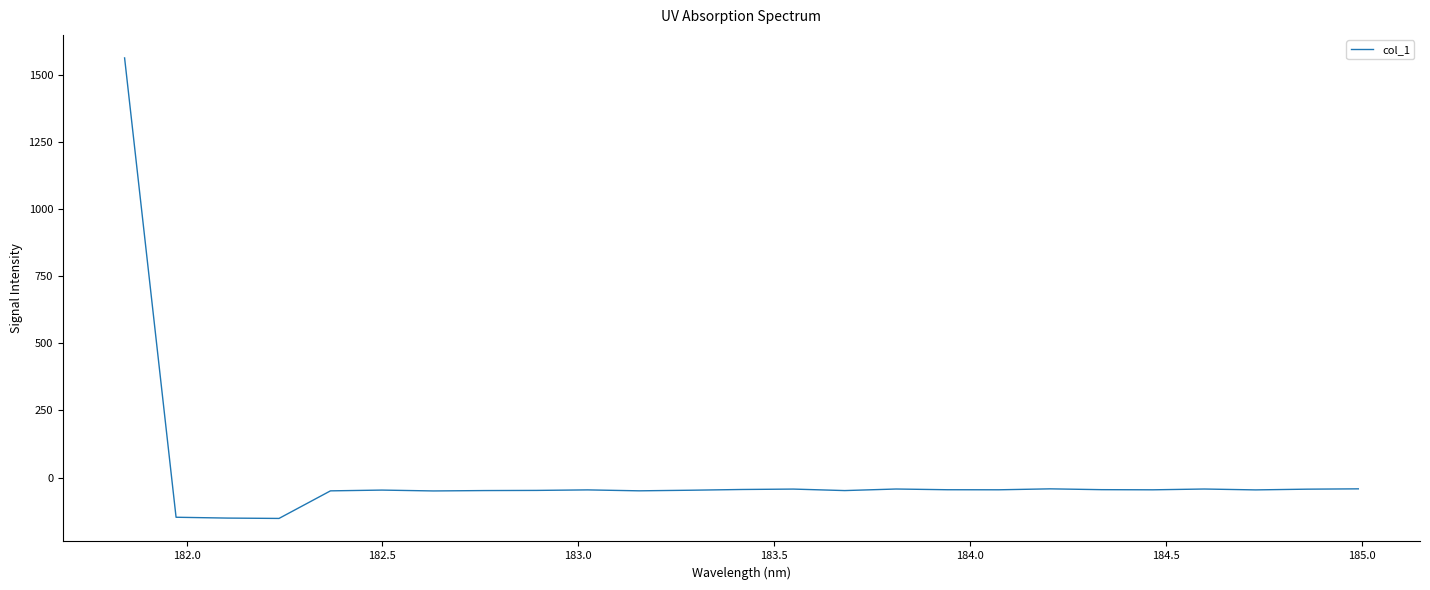

What is the minimum value shown in the chart?

-152.3